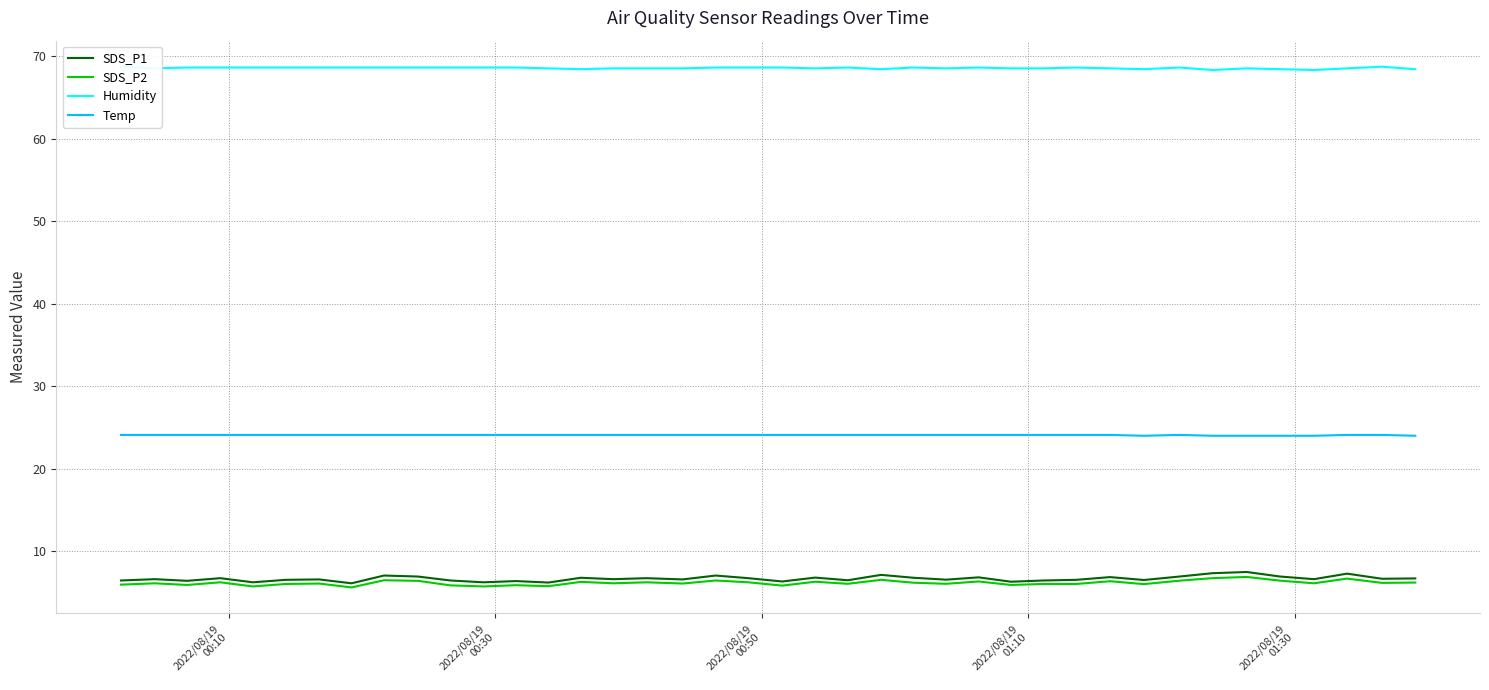

True or false: Humidity and SDS_P1 cross at least once.

False